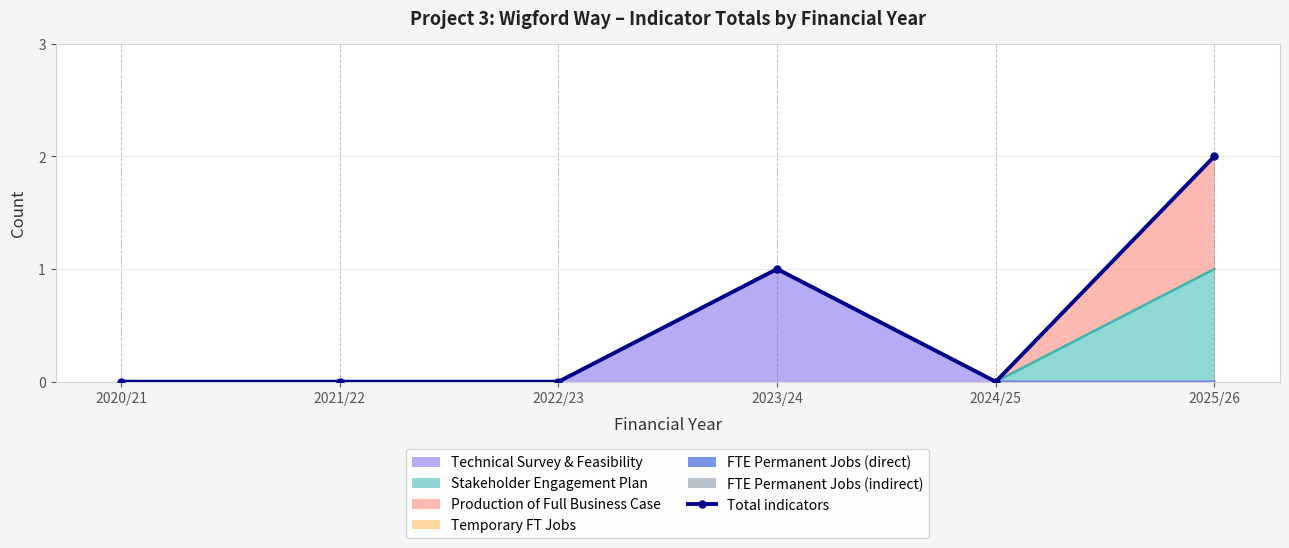

Rank the categories by value from highest to lowest.

2025/26, 2023/24, 2020/21, 2021/22, 2022/23, 2024/25